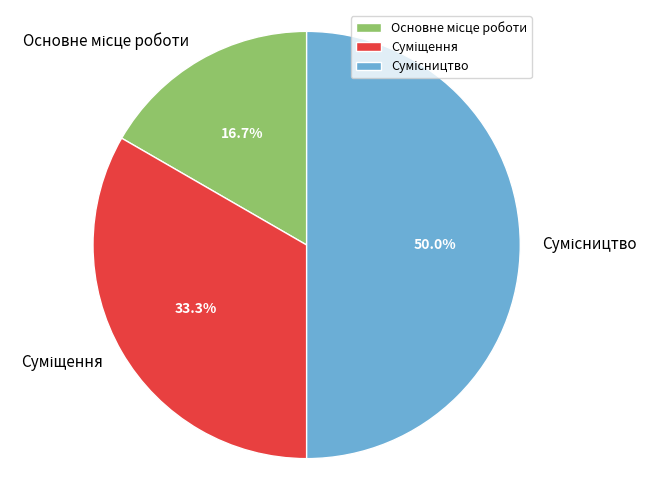

Count the number of slices in the pie.

3